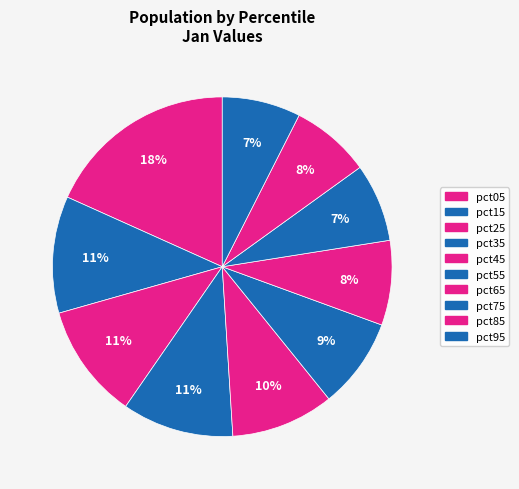

Count the number of slices in the pie.

10